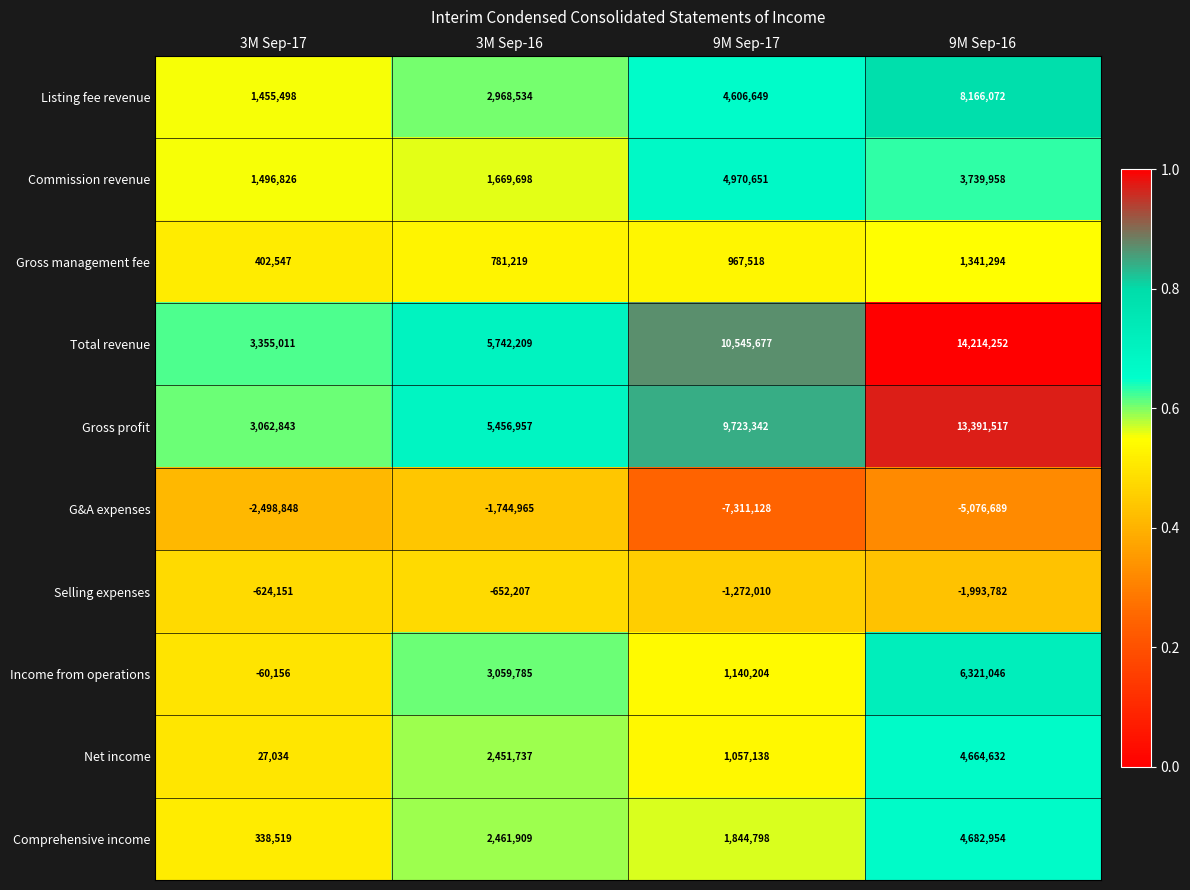

What is the spread (max minus min) of values at 9M Sep-16?

19290941